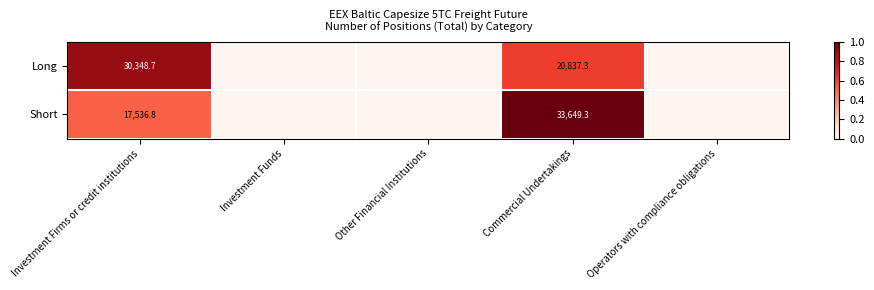

What is the spread (max minus min) of values at Commercial Undertakings?

12812.0